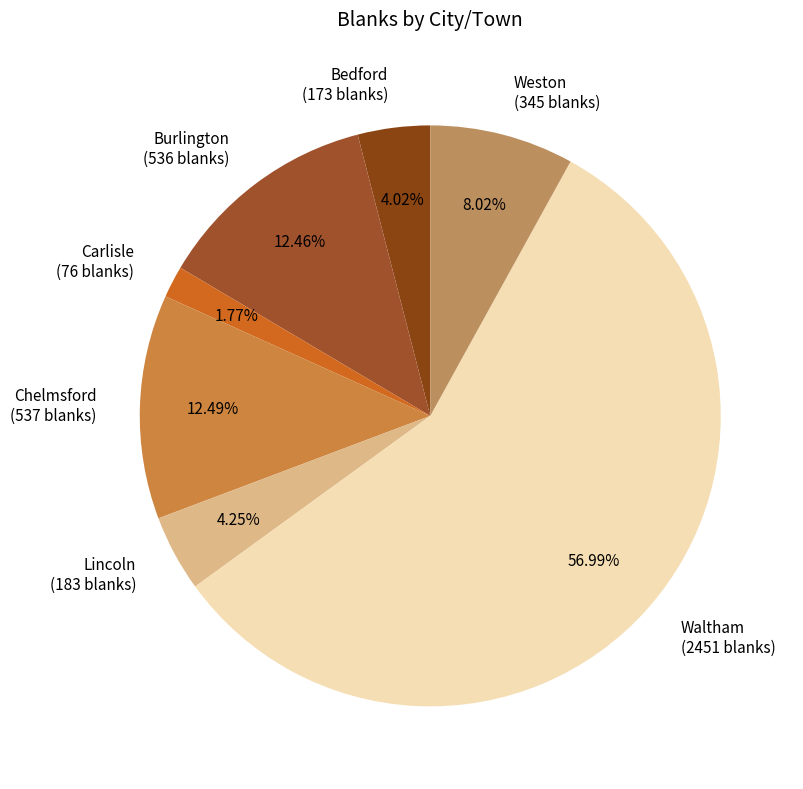

Combined, do Waltham and Bedford account for over 50%?

Yes